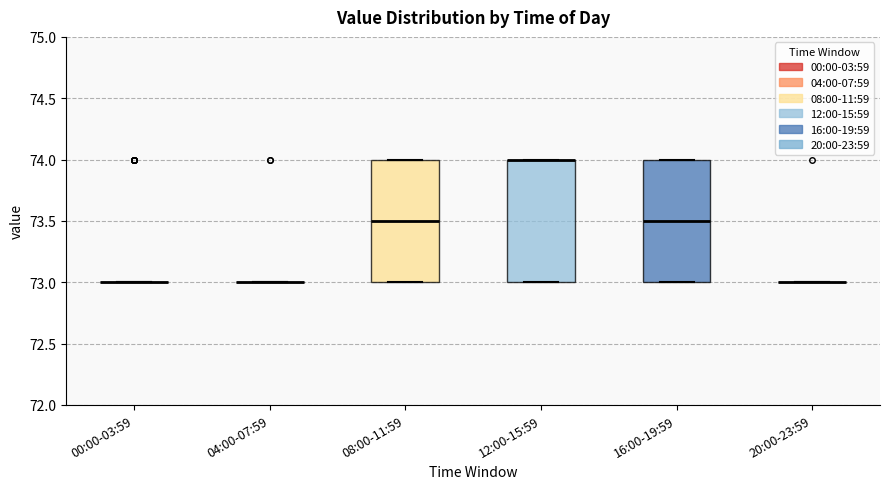

Reading left to right, read every box against the y-axis: the position of its median line, the range the box covers, and the ends of its whiskers. The values are not printed on the chart, so give them approximately, as read against the axis.

00:00-03:59: box collapsed to a line at 73.0, whiskers 73.0 to 73.0
04:00-07:59: box collapsed to a line at 73.0, whiskers 73.0 to 73.0
08:00-11:59: median 73.5, box 73.0 to 74.0, whiskers 73.0 to 74.0
12:00-15:59: median 74.0 (drawn on the box's upper edge), box 73.0 to 74.0, whiskers 73.0 to 74.0
16:00-19:59: median 73.5, box 73.0 to 74.0, whiskers 73.0 to 74.0
20:00-23:59: box collapsed to a line at 73.0, whiskers 73.0 to 73.0